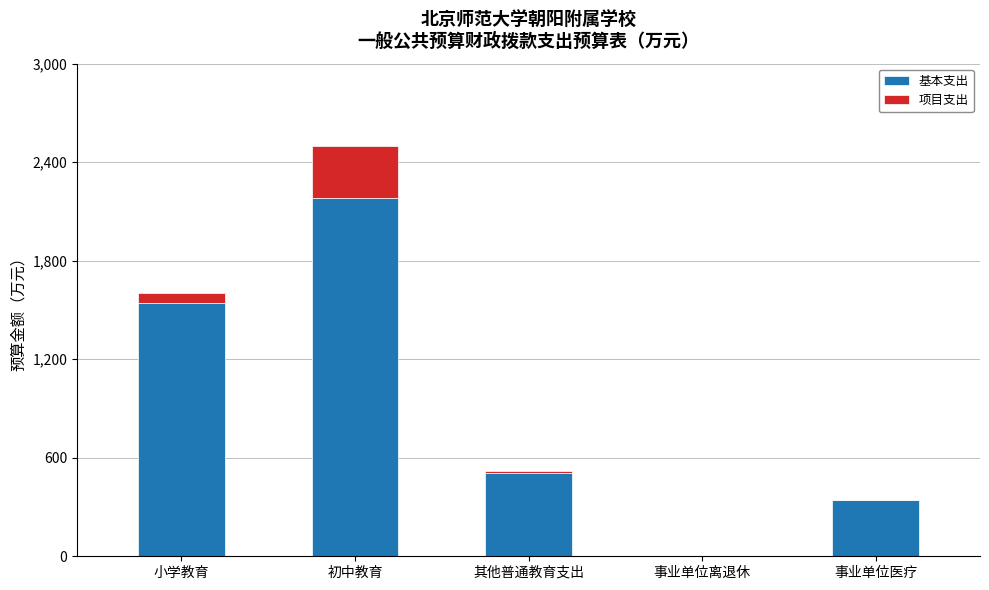

Which category has the highest value in the 基本支出 series?

初中教育